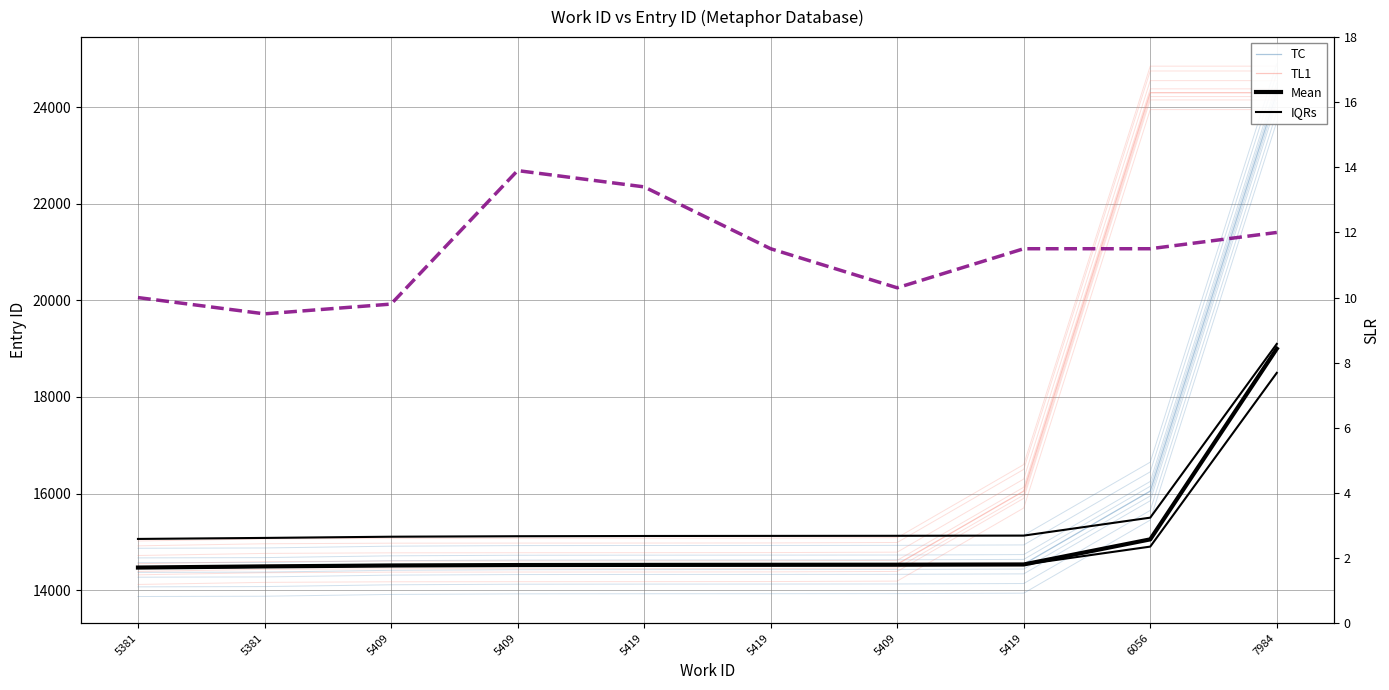

True or false: TC has more than 1 points higher than both neighbors.

False